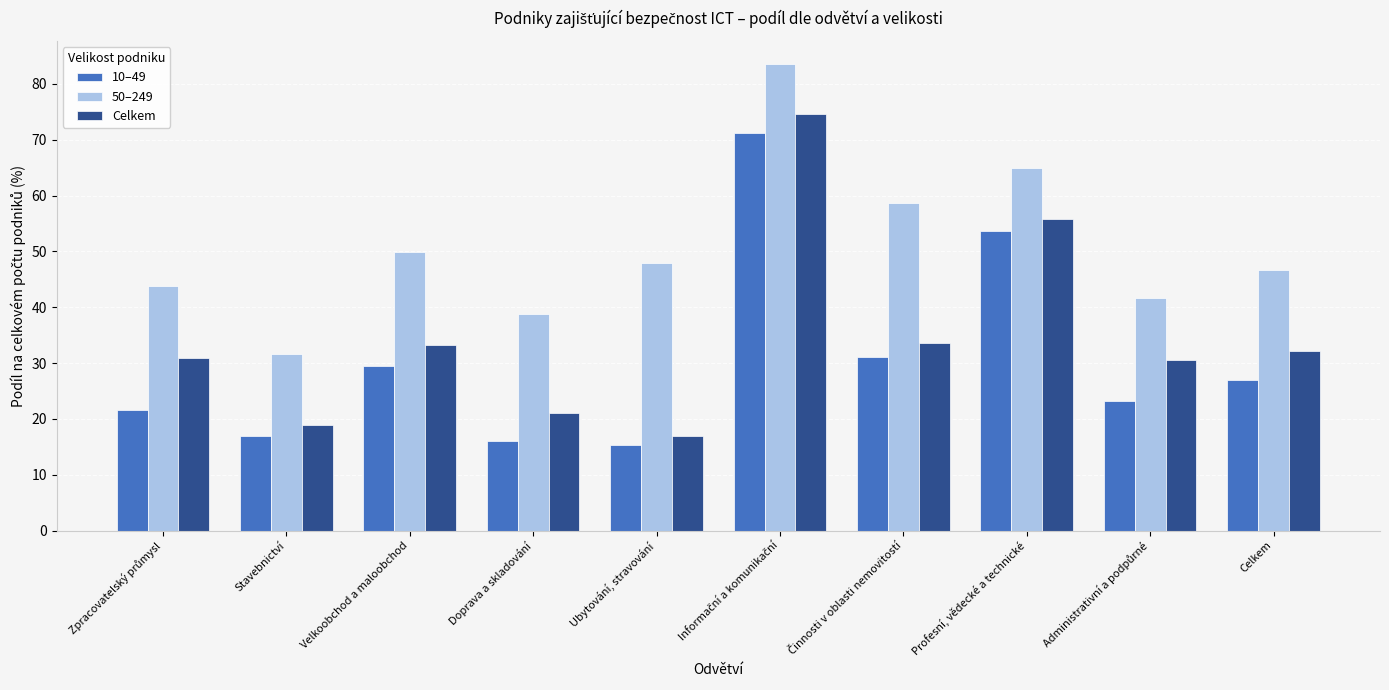

How many series are shown in this chart?

3